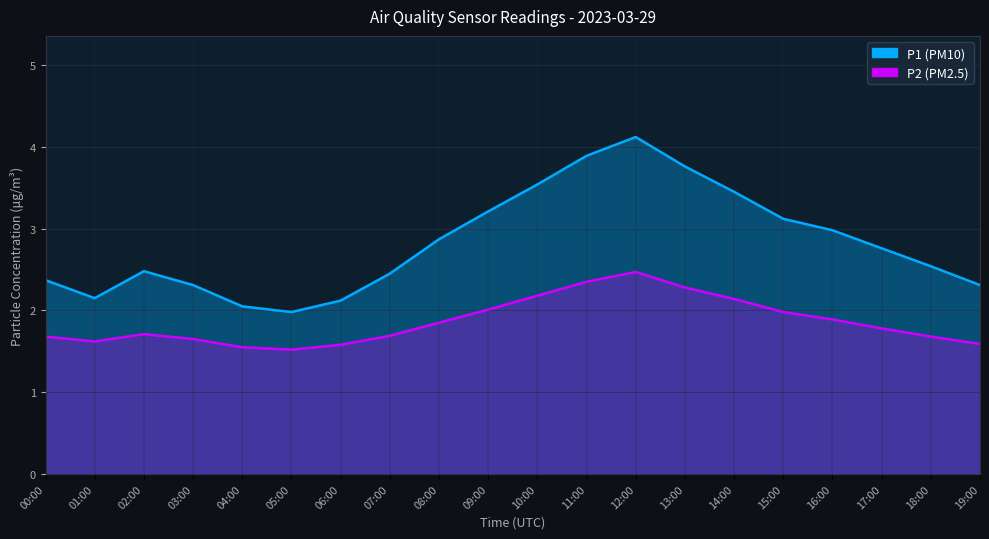

Reading right to left, extract all data points from this chart.

P1: 19:00=2.3	18:00=2.5	17:00=2.8	16:00=3.0	15:00=3.1	14:00=3.5	13:00=3.8	12:00=4.1	11:00=3.9	10:00=3.5	09:00=3.2	08:00=2.9	07:00=2.5	06:00=2.1	05:00=2.0	04:00=2.0	03:00=2.3	02:00=2.5	01:00=2.1	00:00=2.4
P2: 19:00=1.6	18:00=1.7	17:00=1.8	16:00=1.9	15:00=2.0	14:00=2.1	13:00=2.3	12:00=2.5	11:00=2.4	10:00=2.2	09:00=2.0	08:00=1.9	07:00=1.7	06:00=1.6	05:00=1.5	04:00=1.6	03:00=1.6	02:00=1.7	01:00=1.6	00:00=1.7